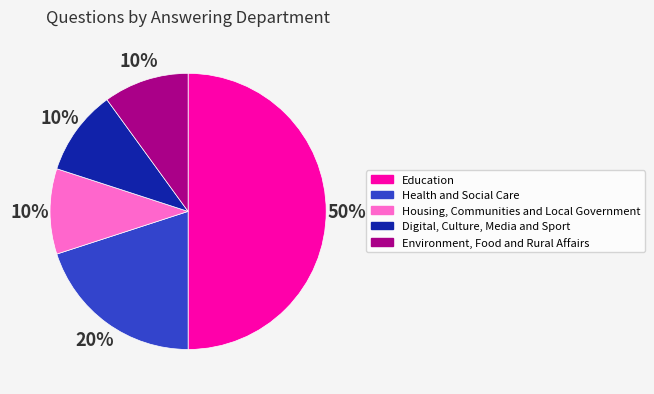

How many segments does this pie chart have?

5